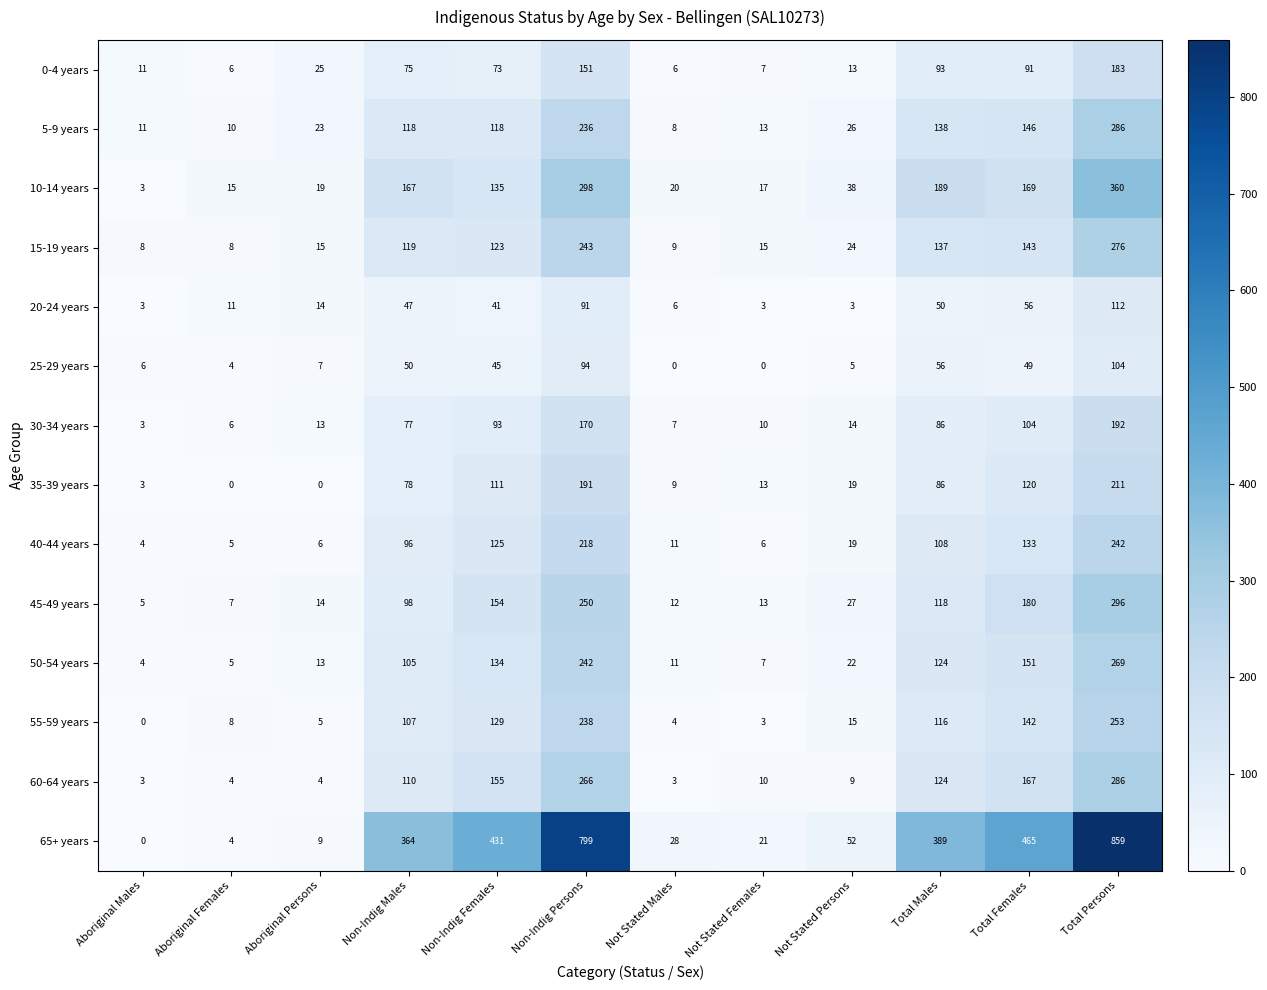

Which series has the largest range (max minus min)?

65+ years